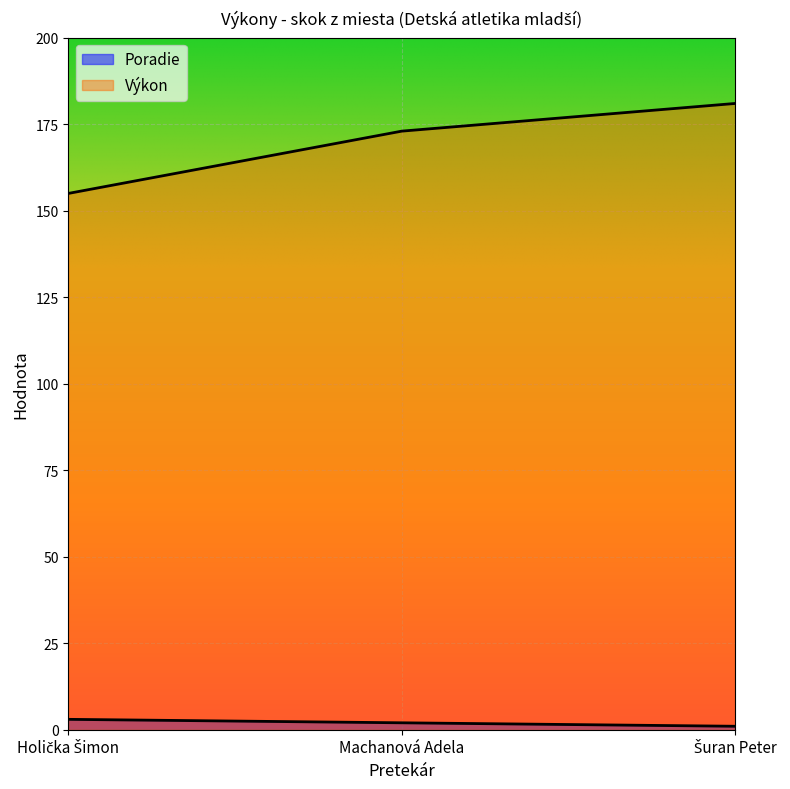

Is it true that Výkon equals 155 at Holička Šimon?

True